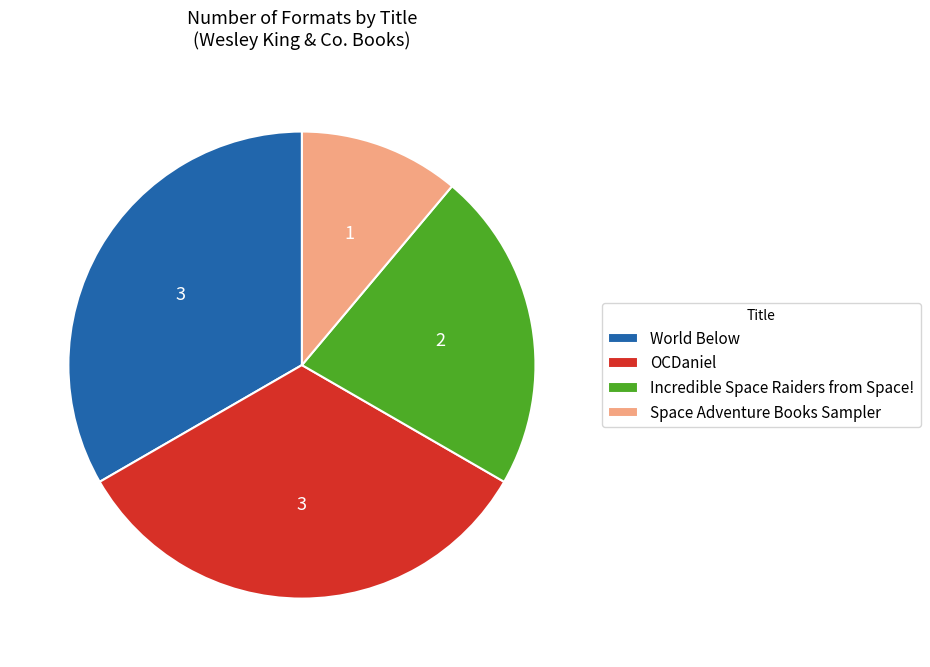

Between World Below and Space Adventure Books Sampler, which is larger?

World Below